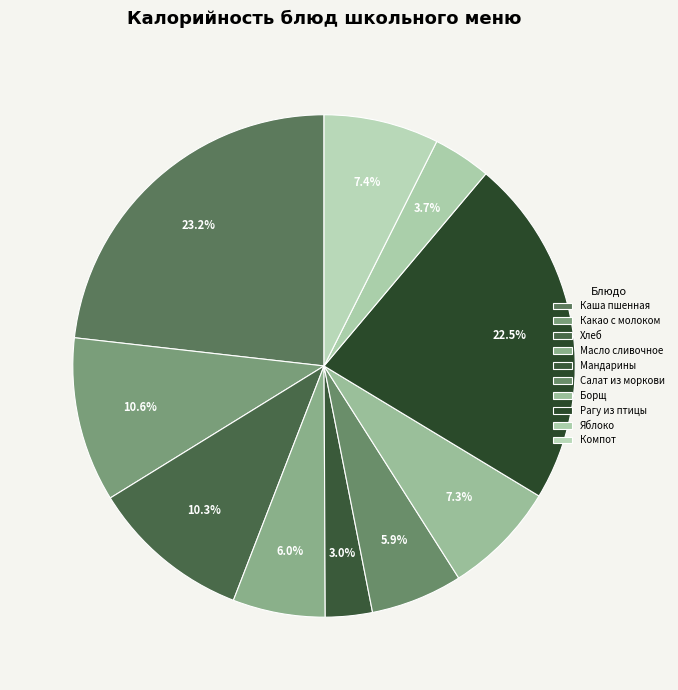

Which has a higher value, Хлеб or Компот?

Хлеб